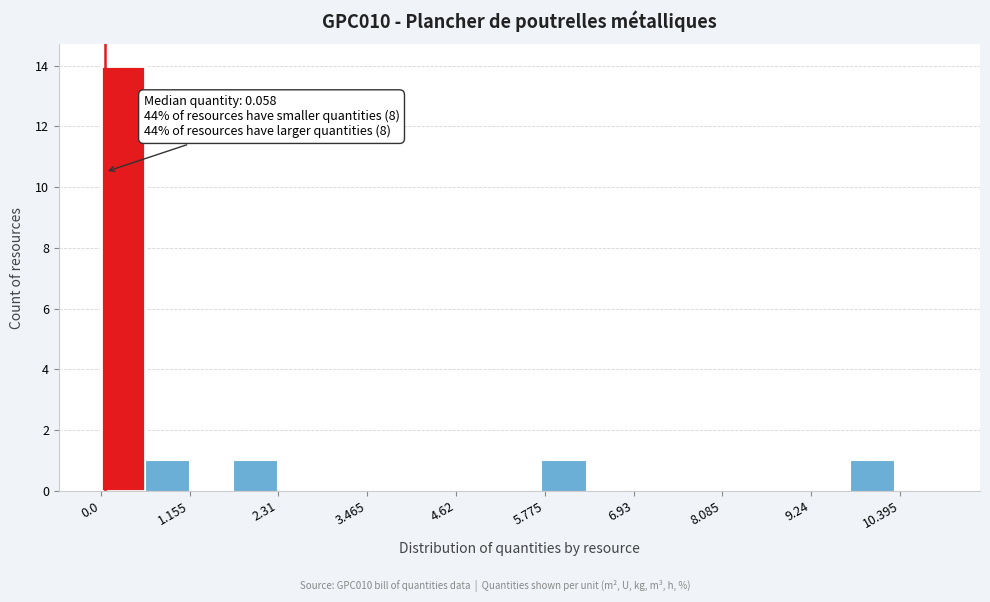

Read against the x-axis, roughly where is the centre of the tallest bar?

0.2